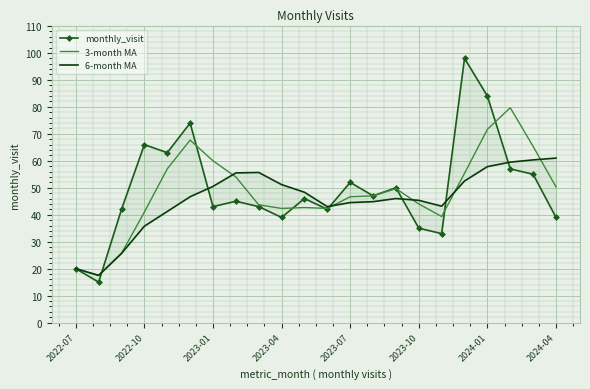

True or false: 3-month MA has a value of 65.9 at 2023-10.

False